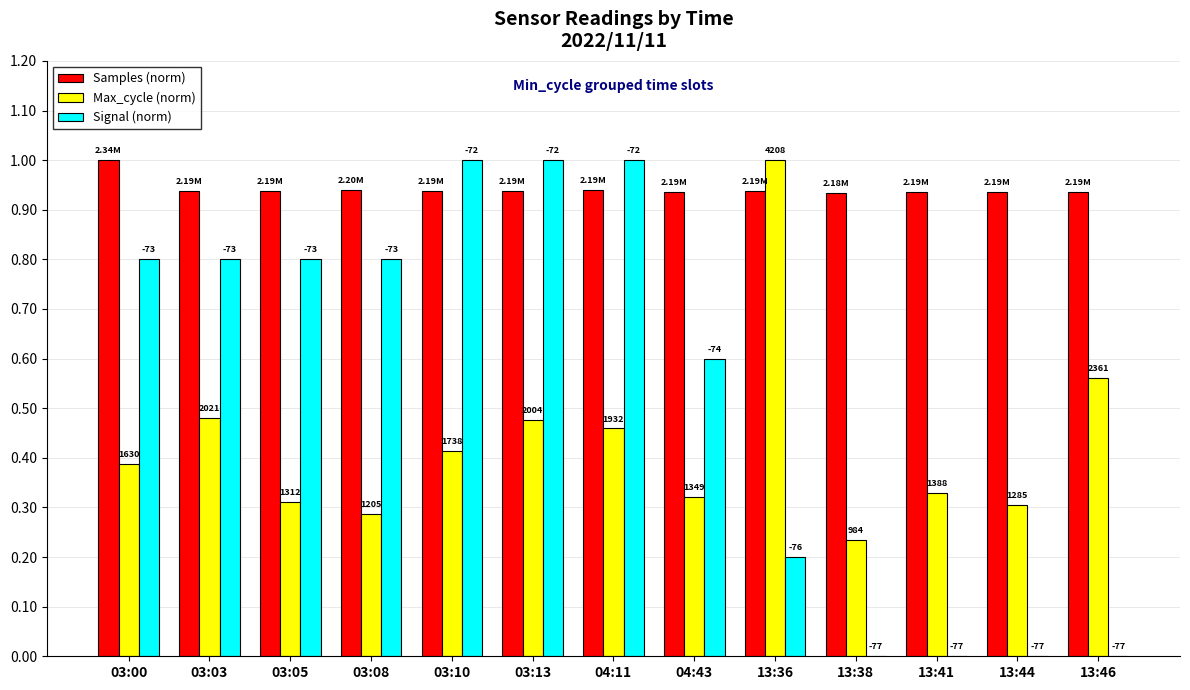

The Max_cycle (norm) series shows 0.5 at 13:36. True or false?

False